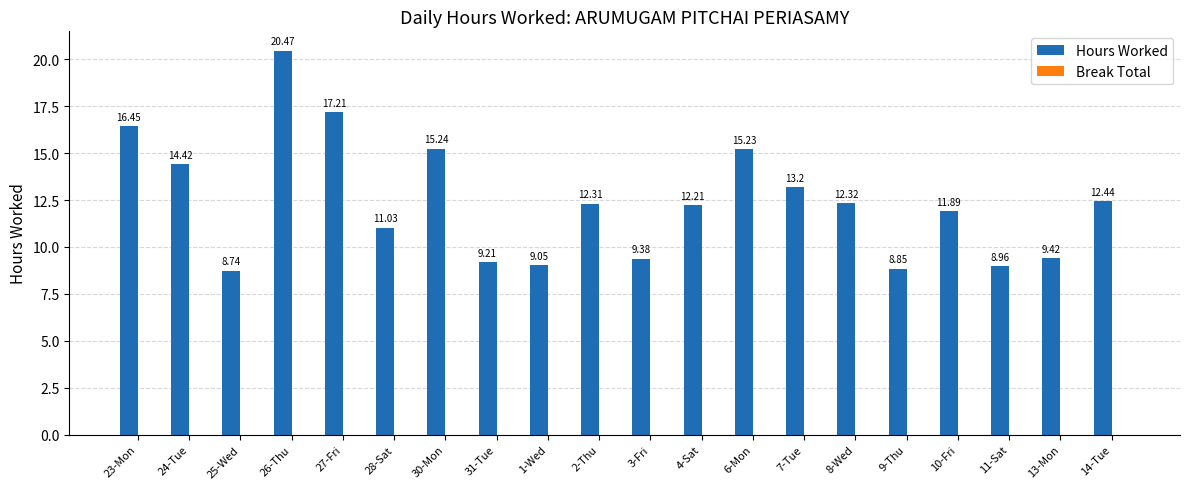

How many categories are shown in the chart?

20